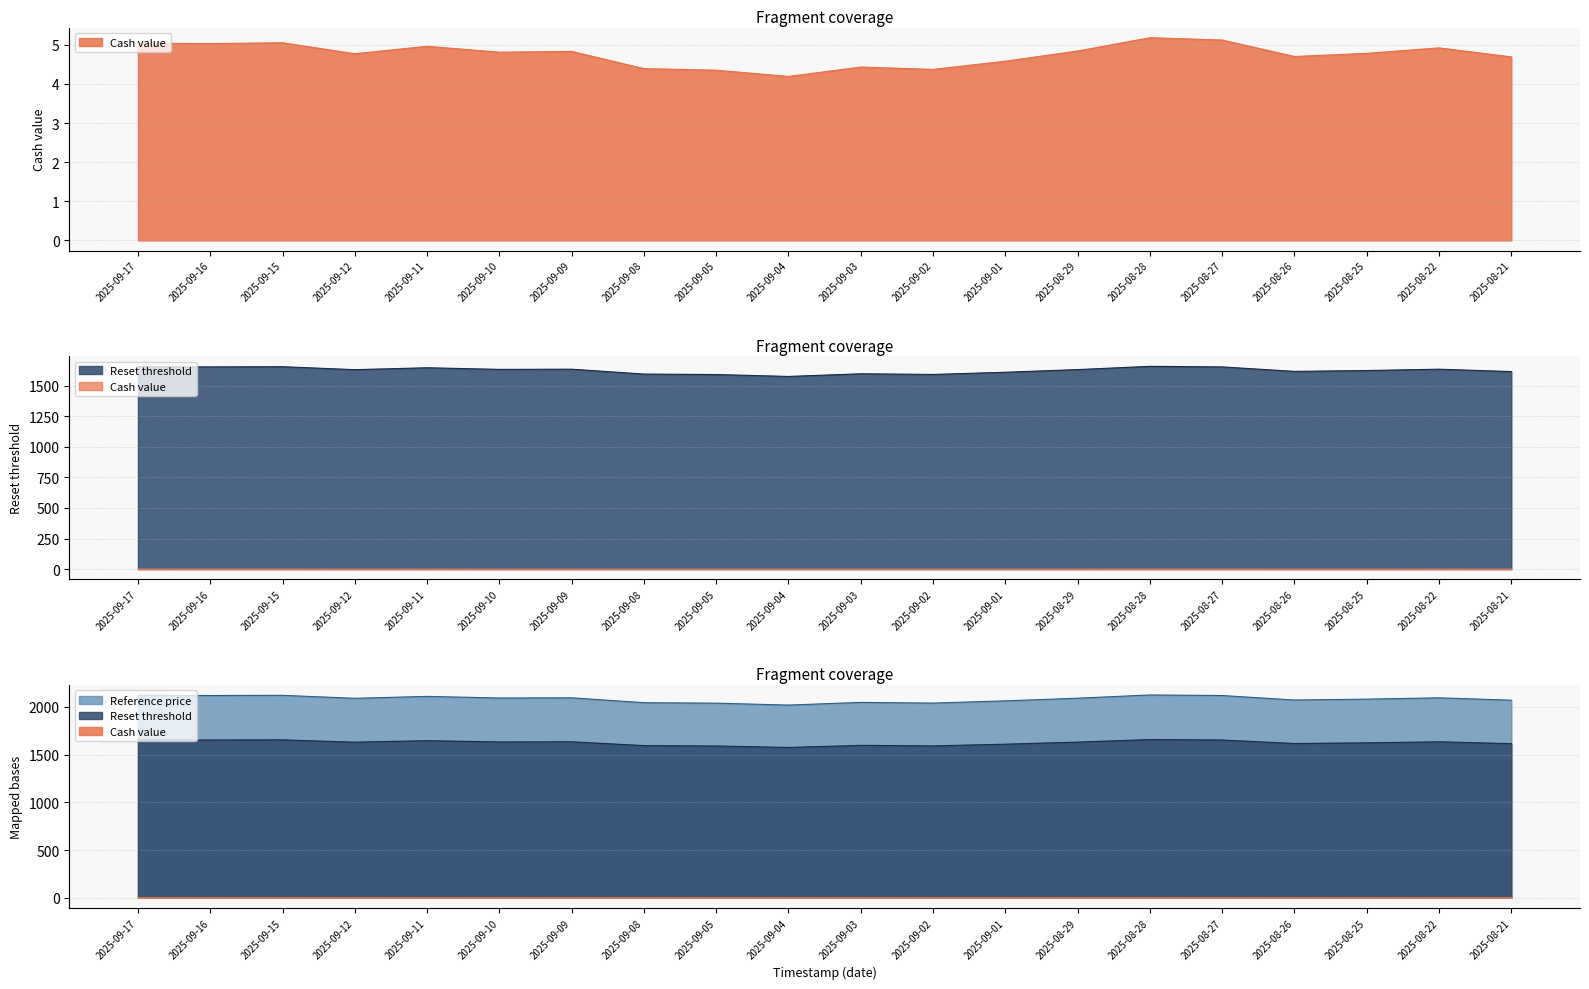

What is the difference between the second highest and second lowest values in the Reference price series?

82.0